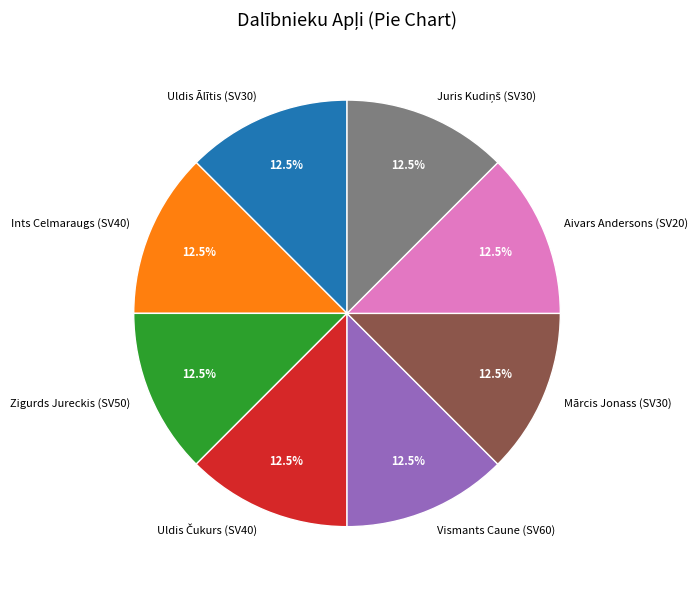

Is the sum of Aivars Andersons (SV20) and Ints Celmaraugs (SV40) greater than half?

No